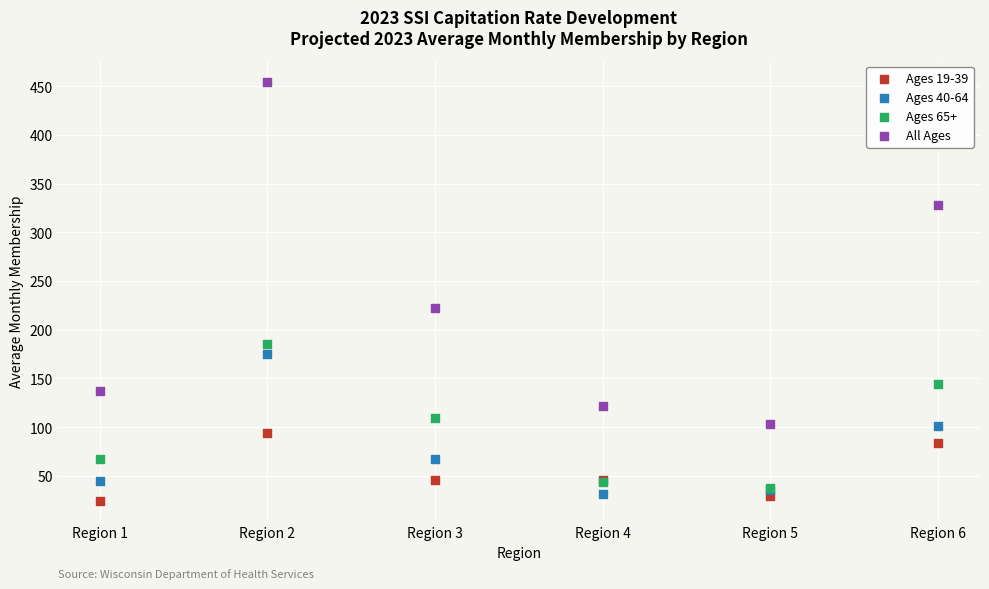

Across all series, what Y value is closest to 239?

222.3